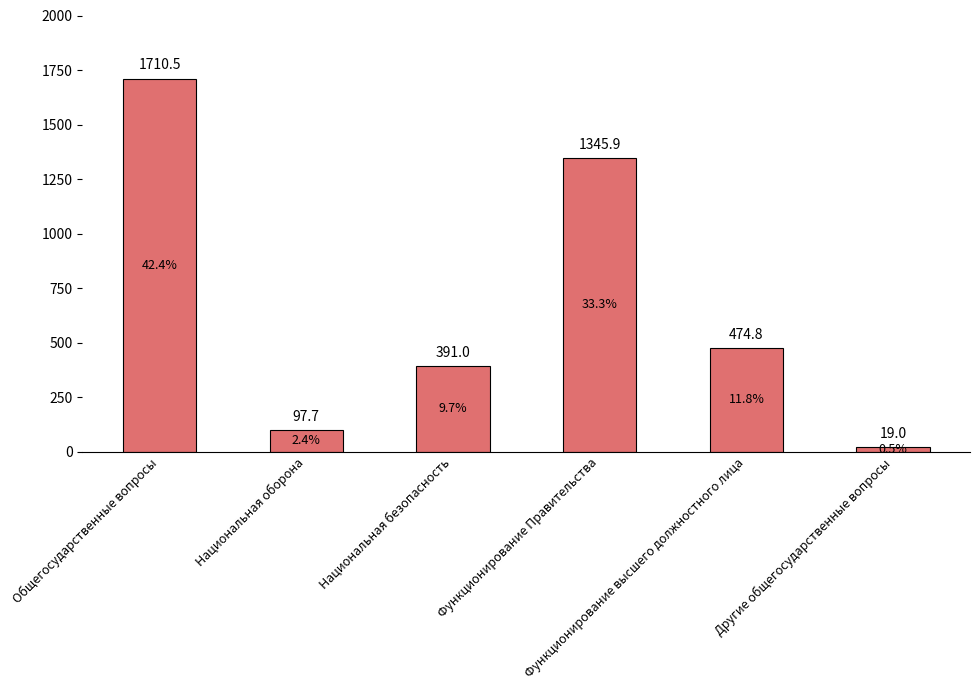

Where is the data nearest to the value 864?

Функционирование высшего должностного лица